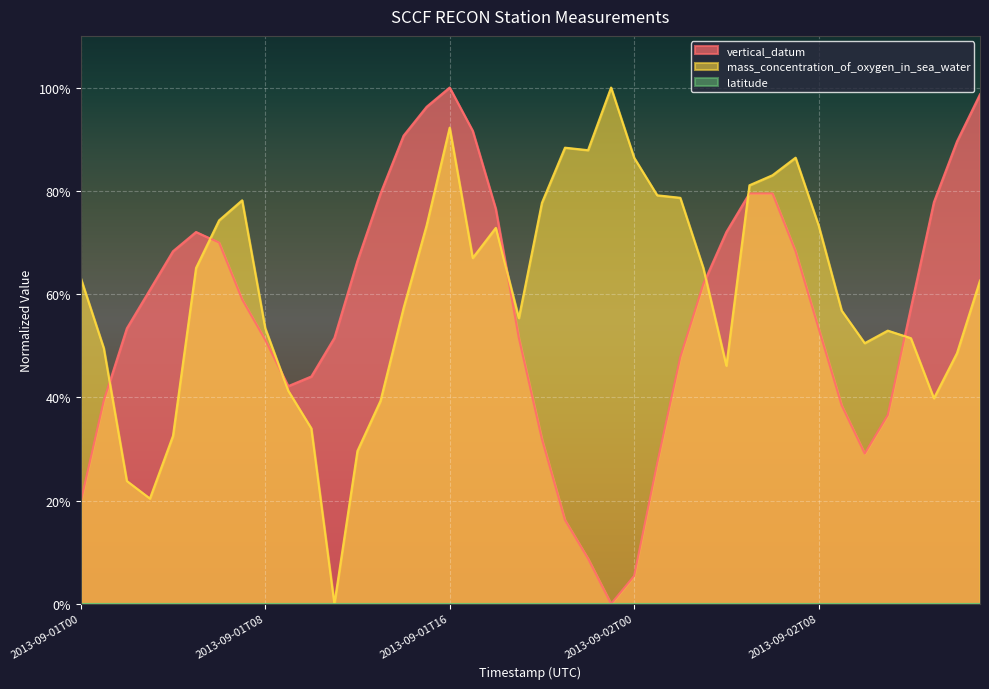

How many values in the vertical_datum series exceed 0?

39